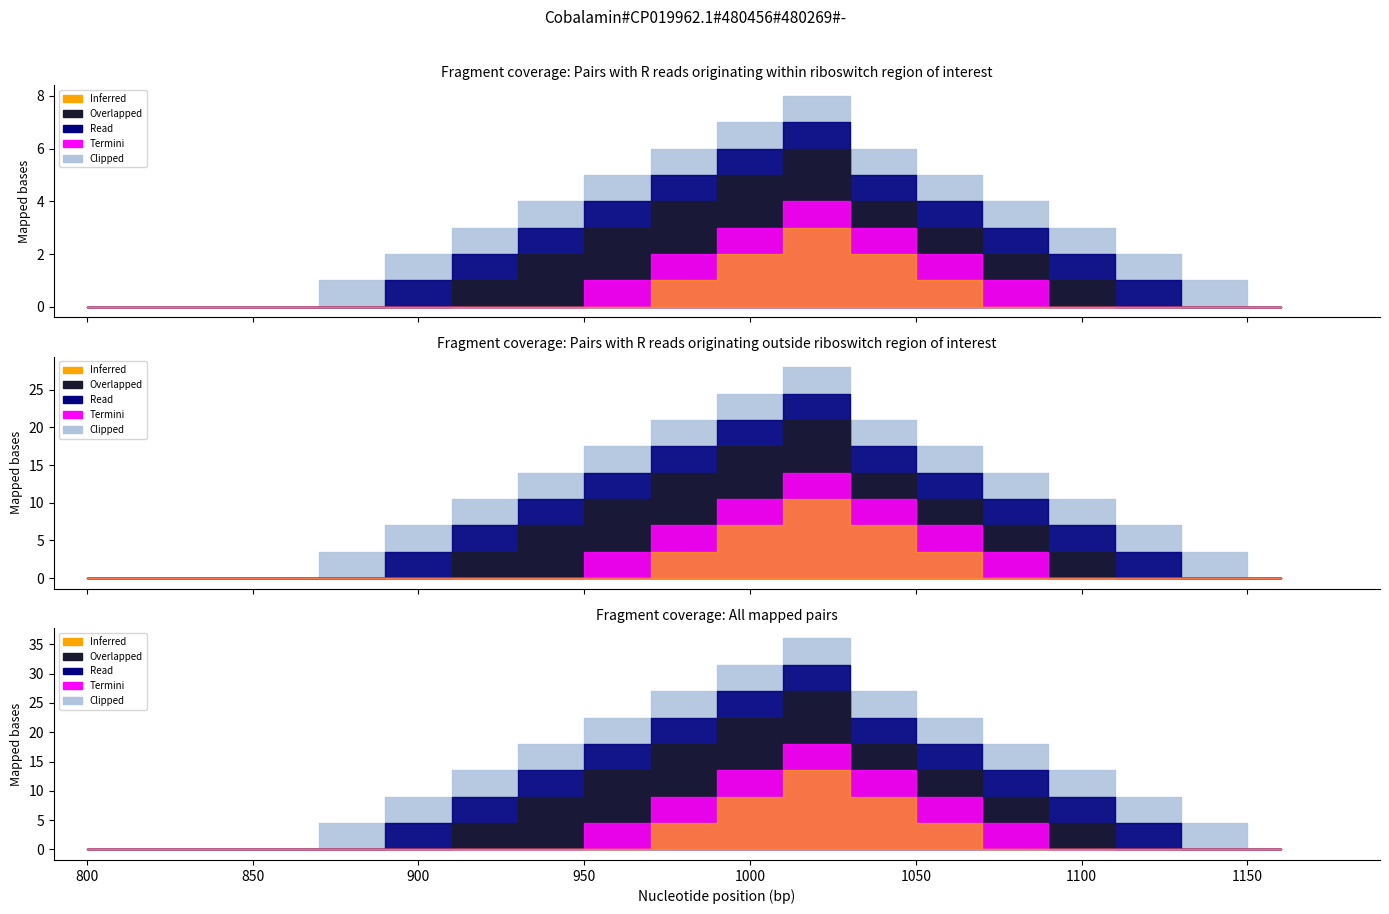

True or false: Overlapped and Termini cross at least once.

False